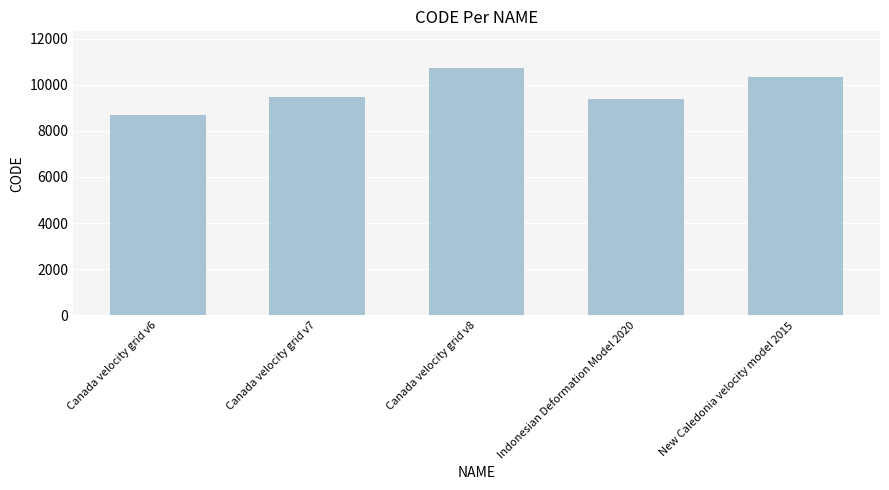

What value does the data have at New Caledonia velocity model 2015, to the nearest 50?

10300